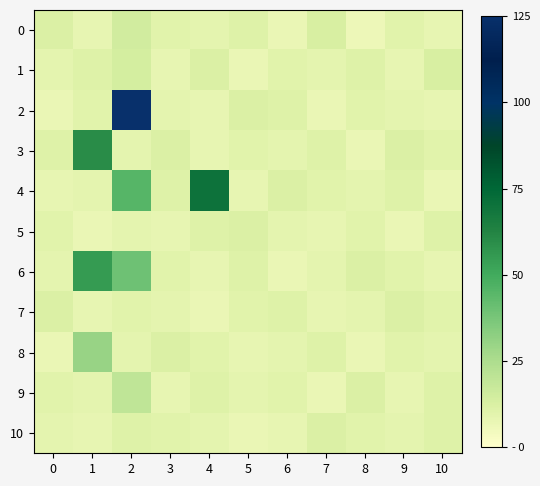

Which series has the largest range (max minus min)?

2